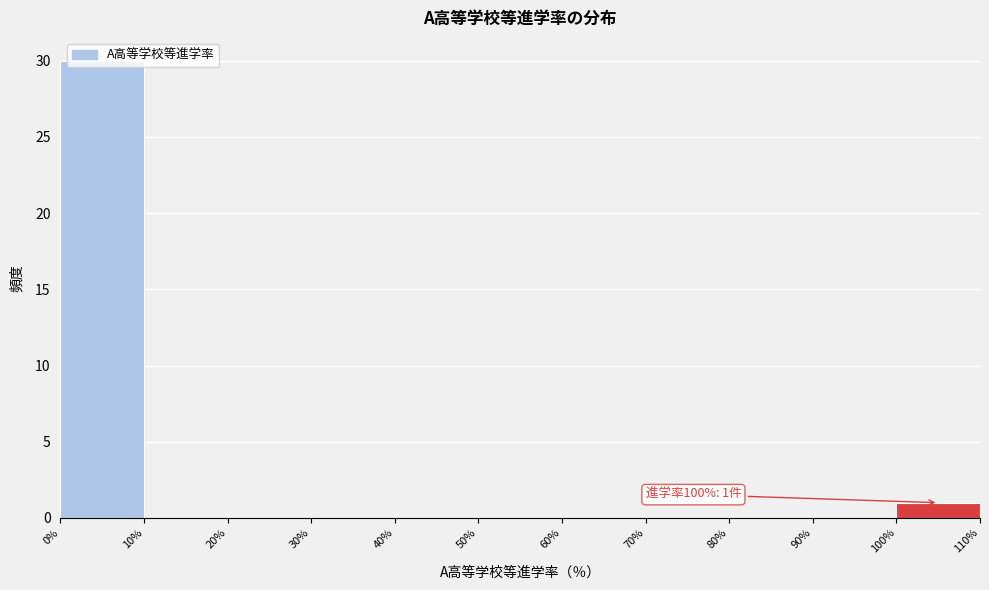

Over which range of the x-axis is the bar tallest?

0% to 10%